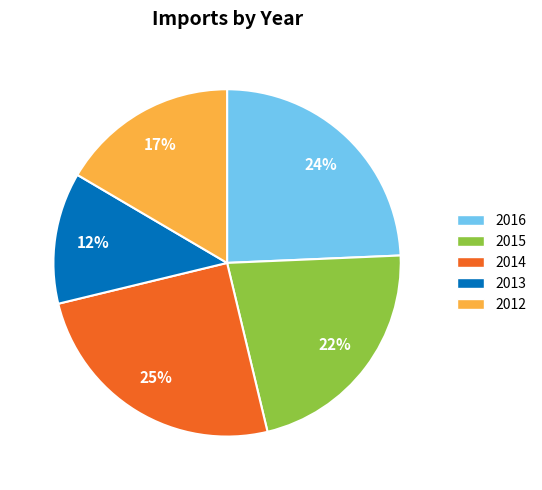

True or false: 2016 accounts for 14% of the total.

False